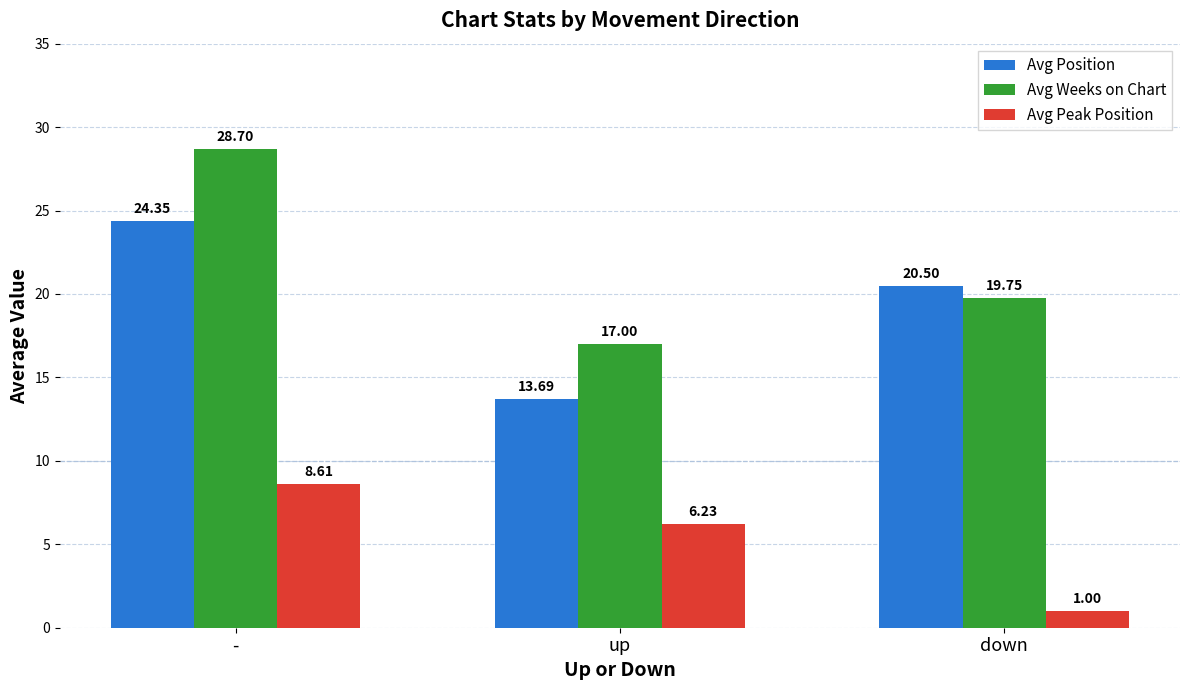

Count the number of data series in this chart.

3